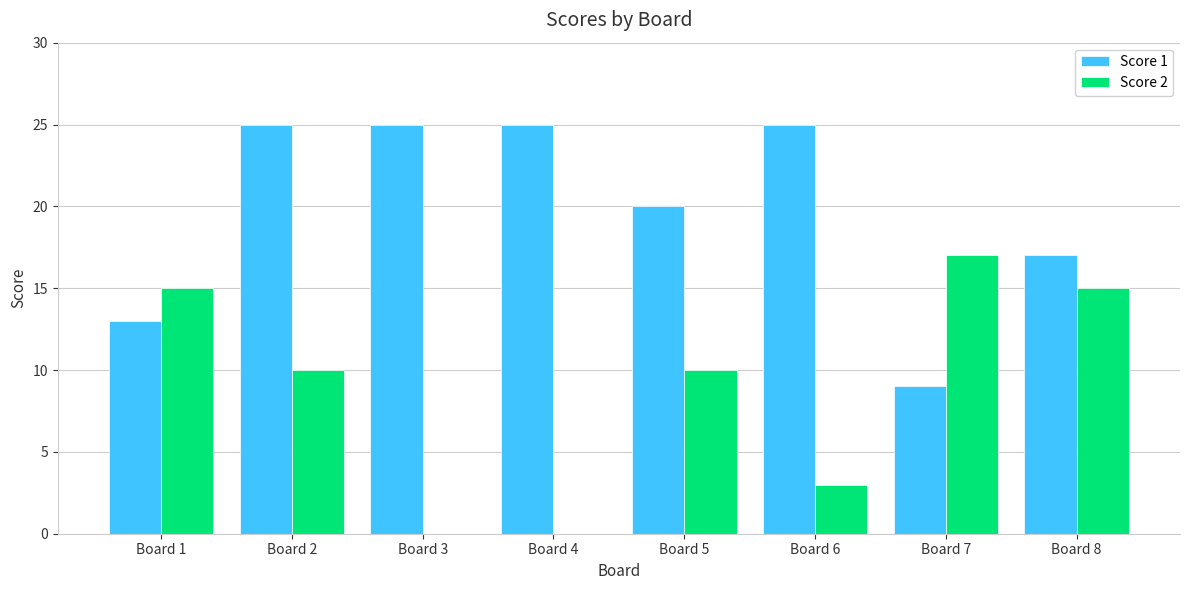

Between Board 4 and Board 7, which series saw the biggest shift?

Score 2